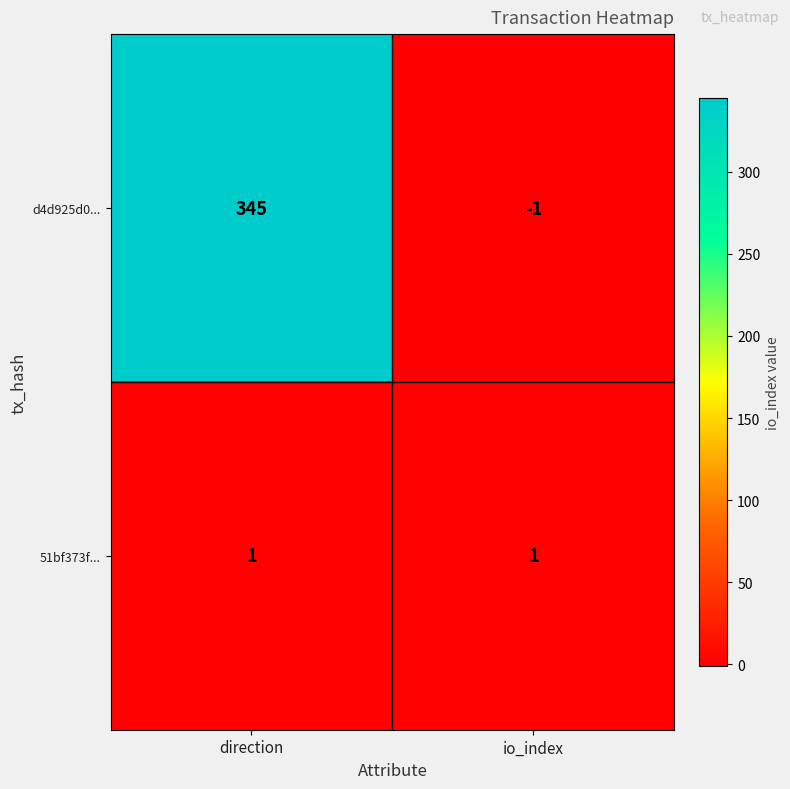

At which category is the sum across all series the highest?

direction